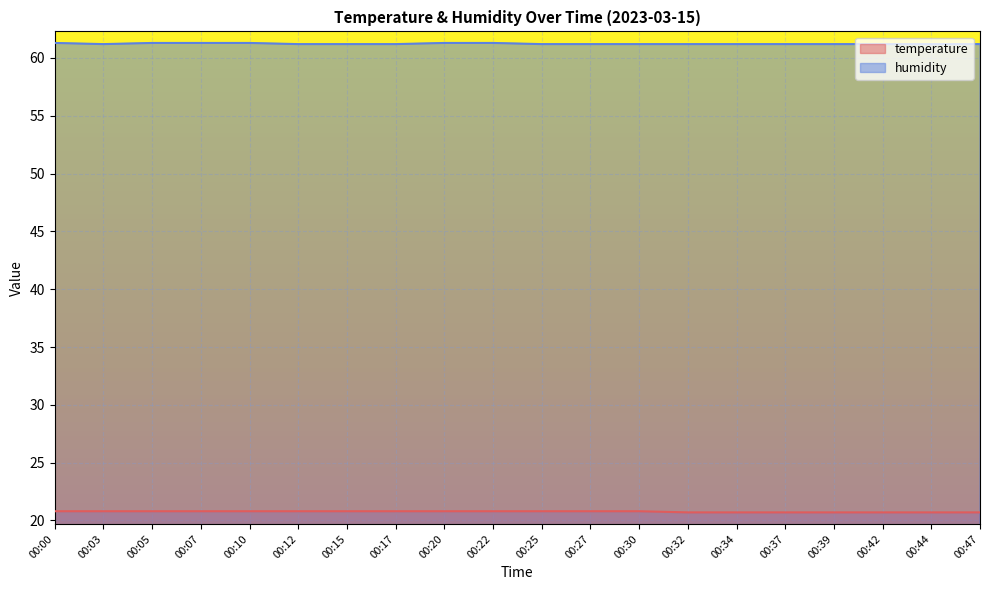

The value of temperature at 00:42 is 20.7. True or false?

True